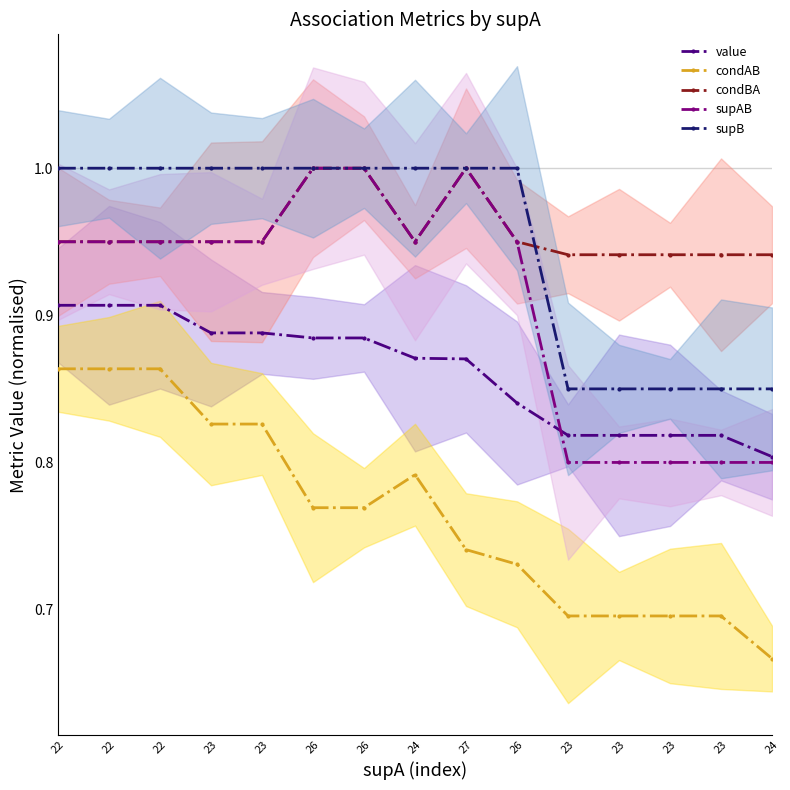

What is the label of the 9th point from the right?

26